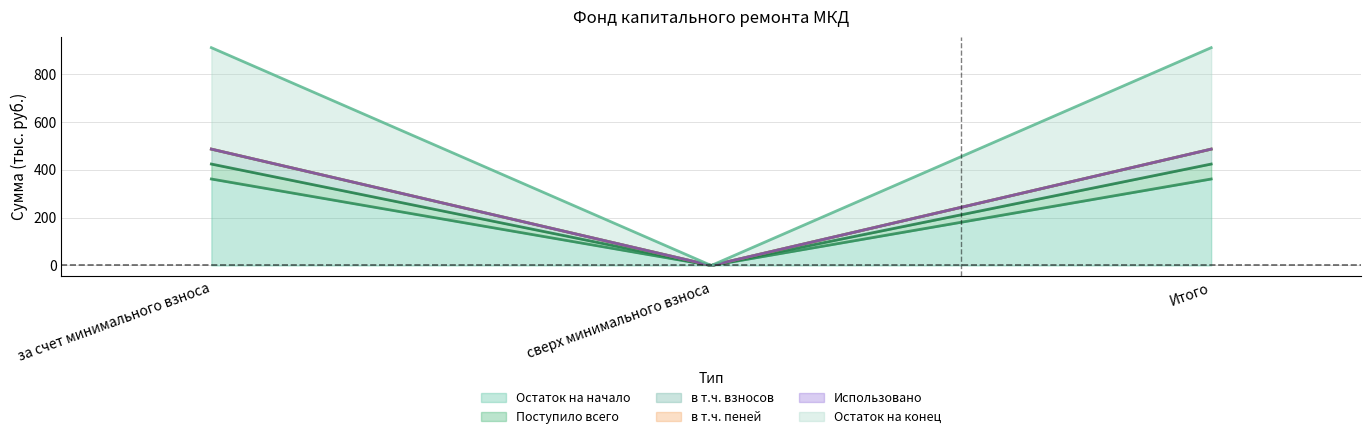

What is the maximum value for Остаток на начало?

361.4